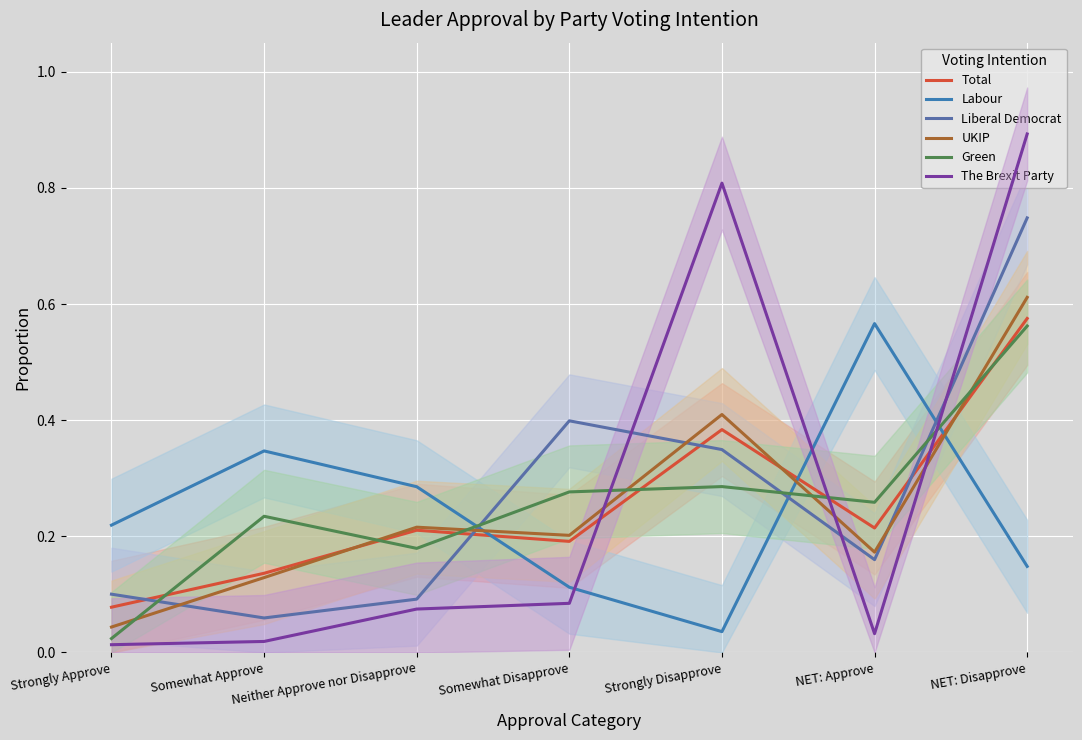

Which series has the largest total across all categories?

The Brexit Party